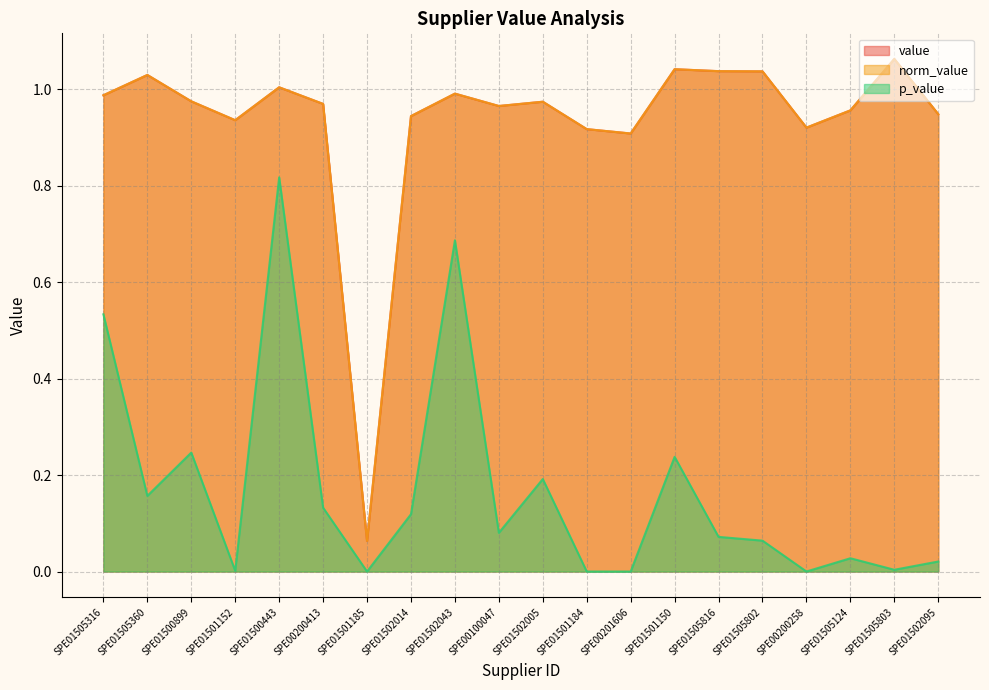

Between SPE01505360 and SPE01502043, which series saw the biggest shift?

p_value